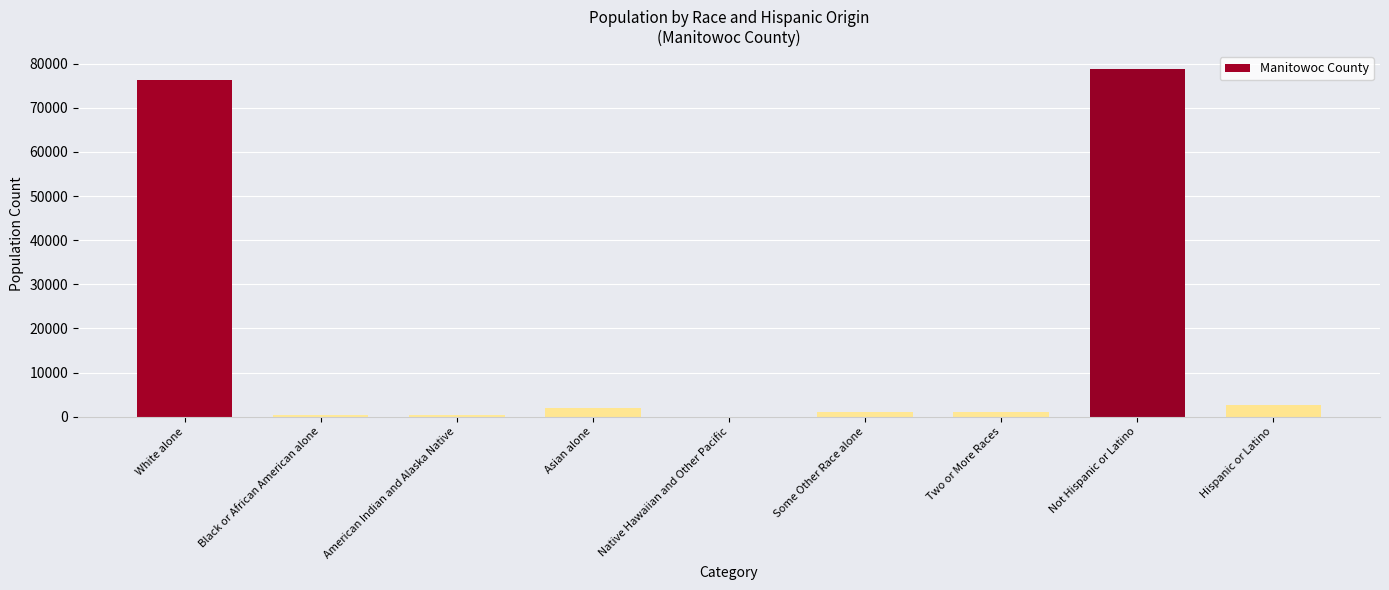

Read the value at Not Hispanic or Latino.

78877